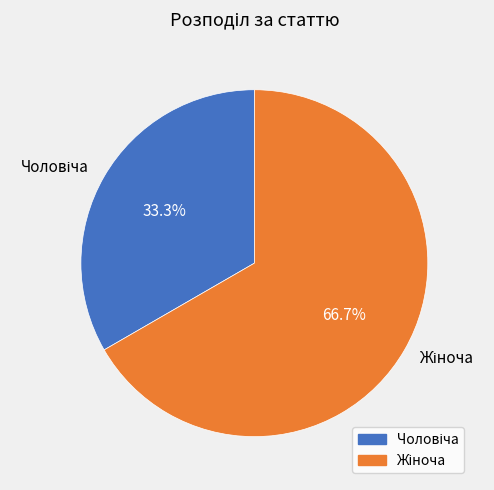

To the nearest percent, what is the average slice percentage?

50%